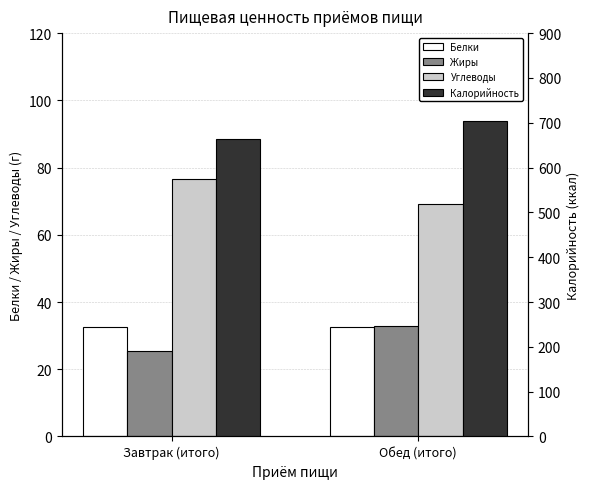

Reading right to left, what are all the values shown in this chart?

Белки: Обед (итого)=32.5	Завтрак (итого)=32.5
Жиры: Обед (итого)=32.9	Завтрак (итого)=25.3
Углеводы: Обед (итого)=69.2	Завтрак (итого)=76.7
Калорийность: Обед (итого)=702.9	Завтрак (итого)=664.5